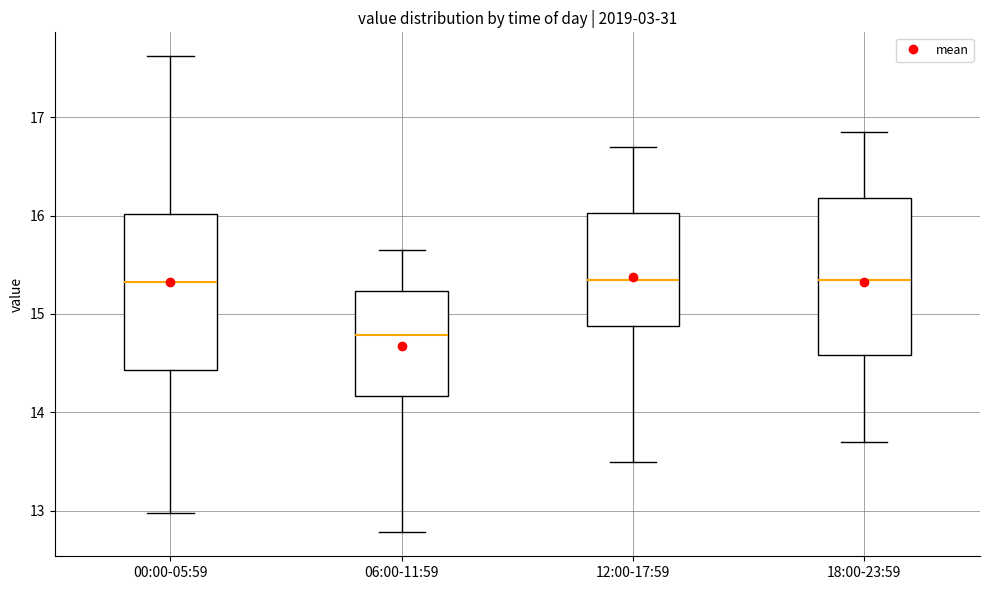

Where does the median line of the box for 18:00-23:59 sit on the y-axis? The values are not printed on the chart, so give them approximately, as read against the axis.

15.4